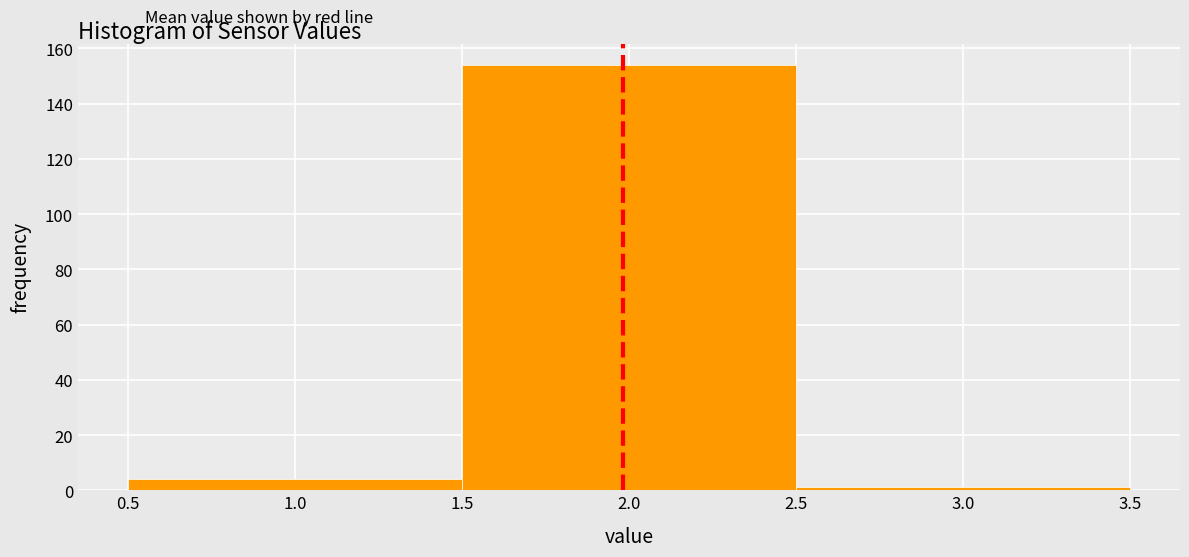

What is the height of the bar covering 1.5 to 2.5 on the x-axis? The values are not printed on the chart, so give them approximately, as read against the axis.

154